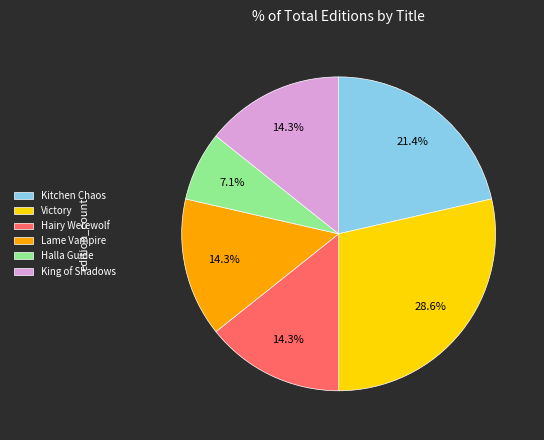

How much of the chart is everything except Kitchen Chaos?

78.6%